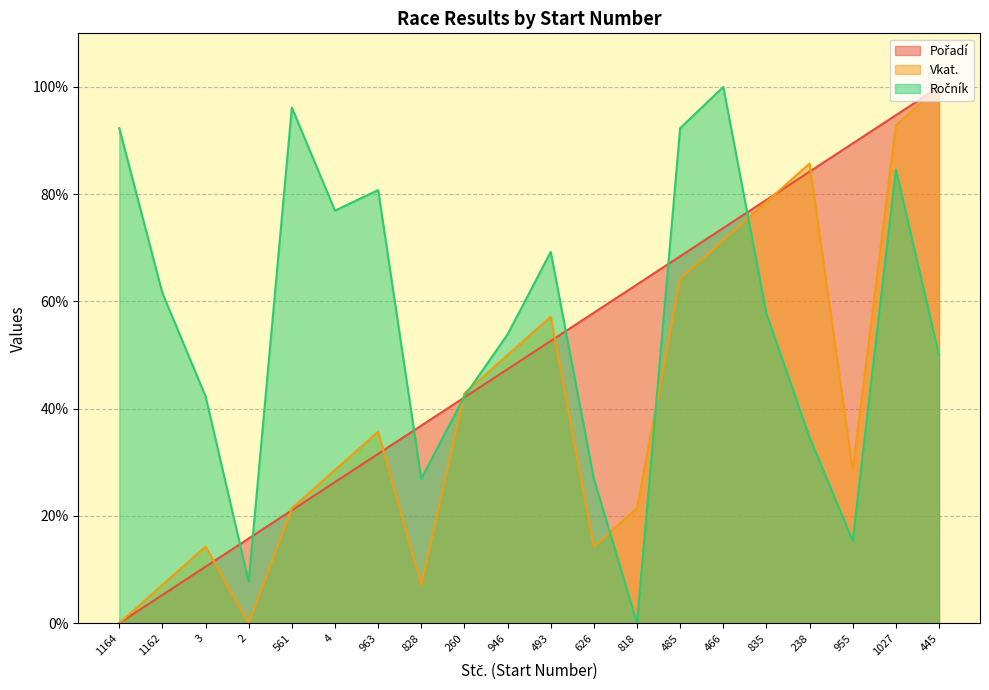

In Vkat., how many points are lower than both neighbors (excluding endpoints)?

4